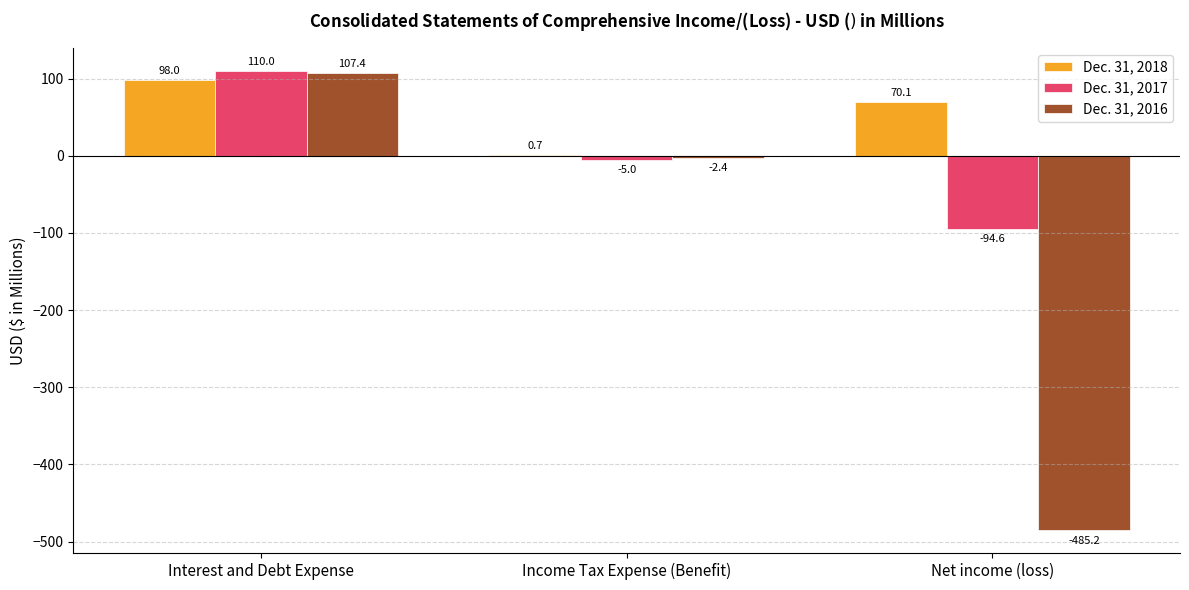

Between Interest and Debt Expense and Income Tax Expense (Benefit), which series saw the biggest shift?

Dec. 31, 2017